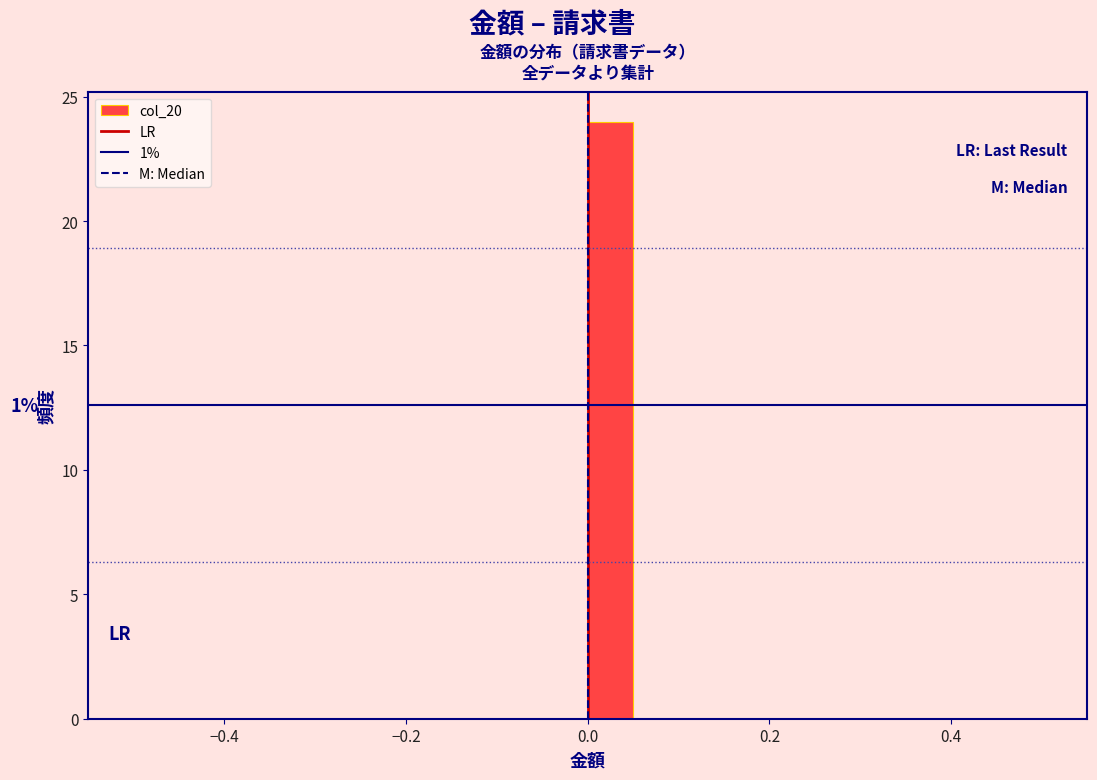

Read against the x-axis, roughly where is the centre of the tallest bar?

0.02